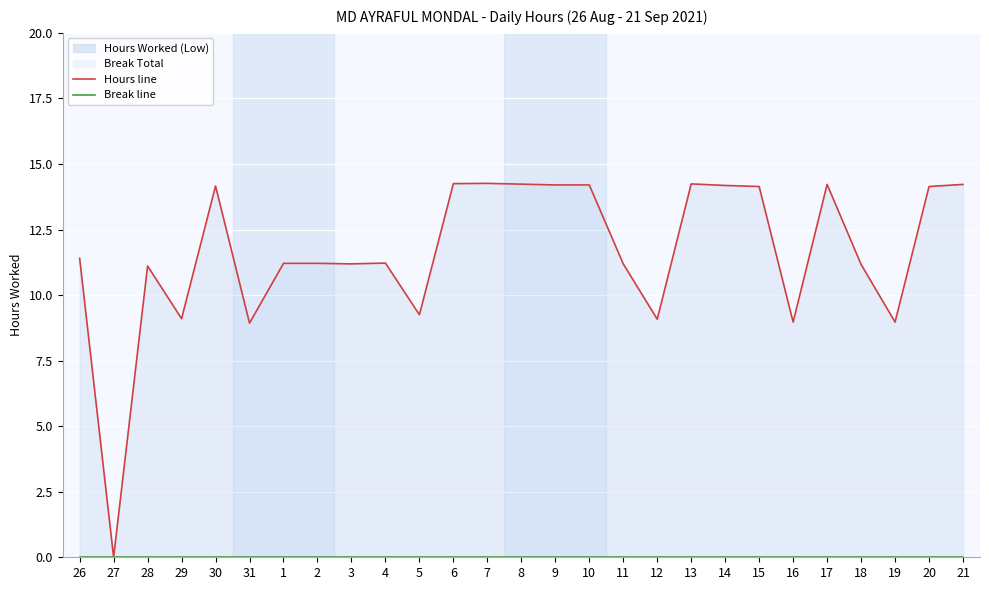

Which label corresponds to the smallest value in the chart?

27